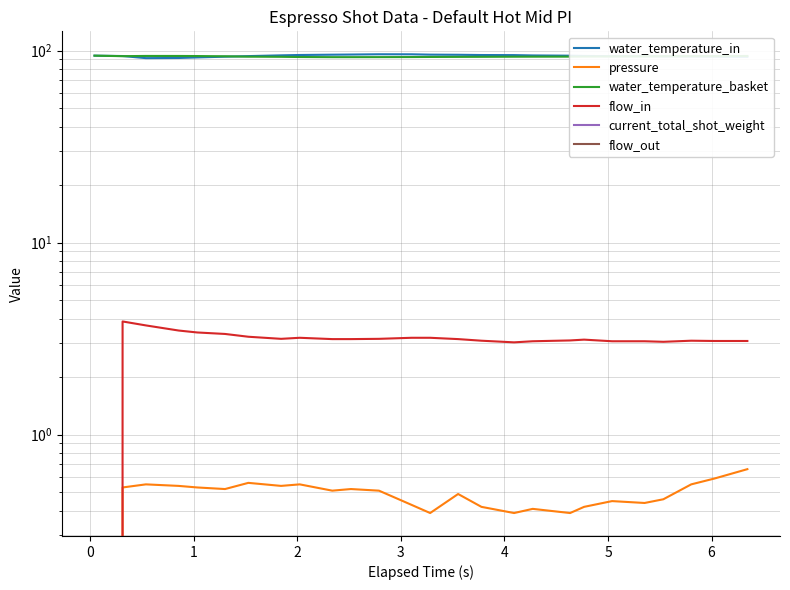

What are all the series names shown in the legend?

water_temperature_in, pressure, water_temperature_basket, flow_in, current_total_shot_weight, flow_out